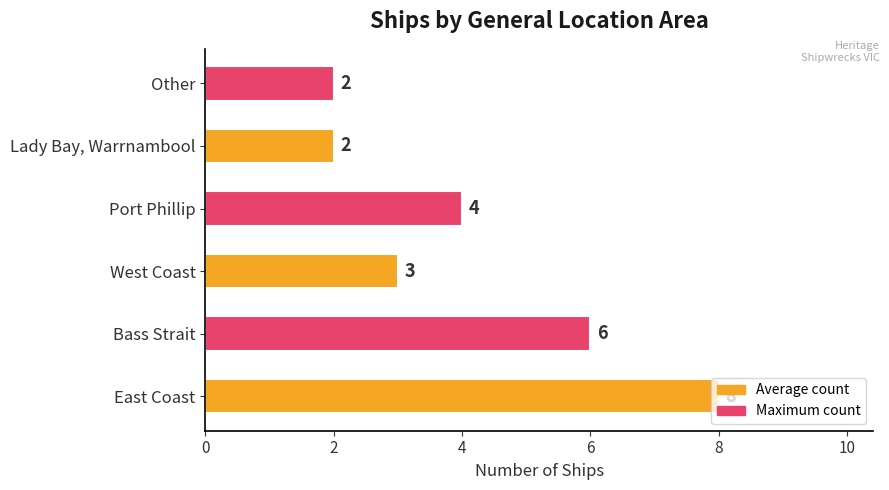

The chart shows a value of 4 at Port Phillip. True or false?

True